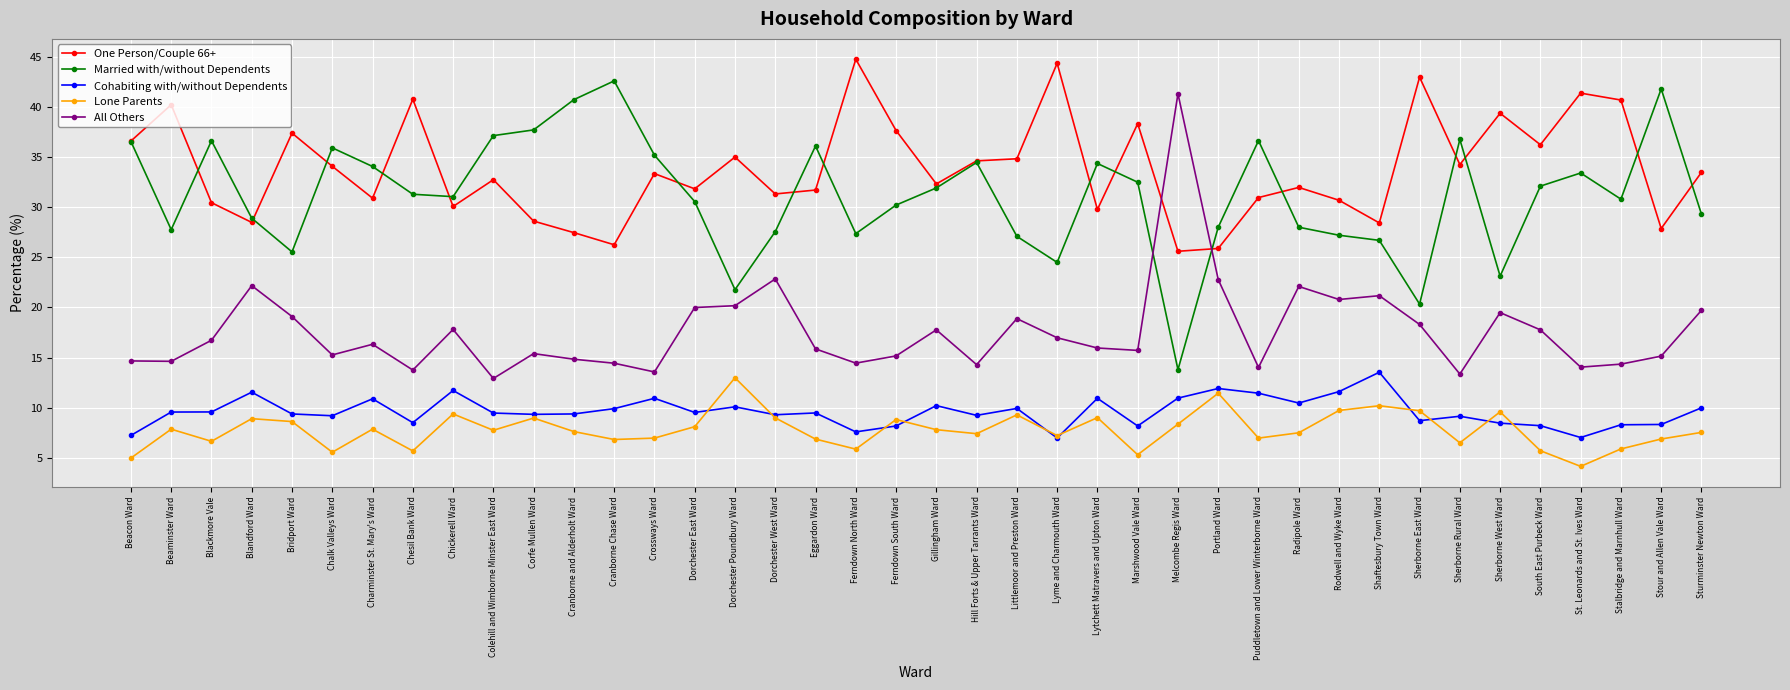

What value does the Cohabiting with/without Dependents series have at Eggardon Ward?

9.5